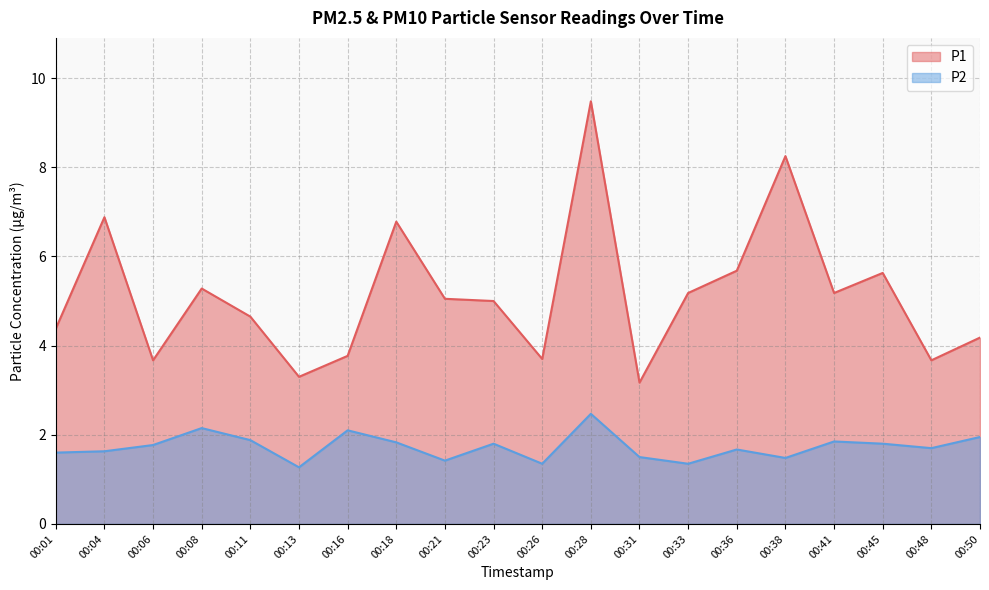

Which series has the largest total across all categories?

P1